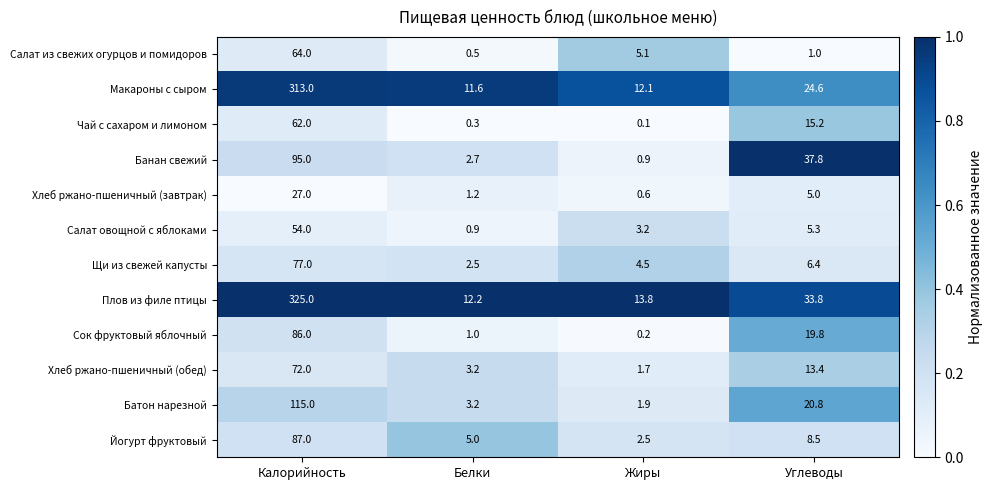

What is the average value of the Макароны с сыром series?

90.3